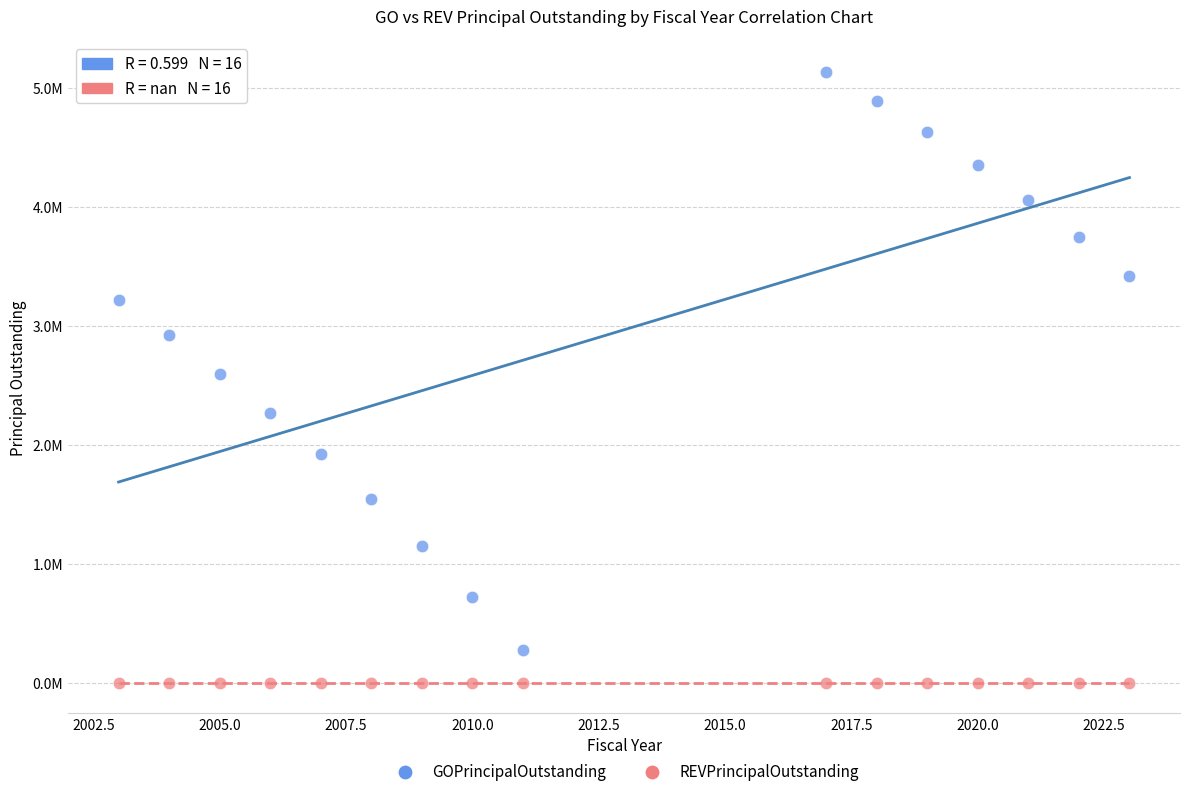

What are all the series names shown in the legend?

GOPrincipalOutstanding, REVPrincipalOutstanding